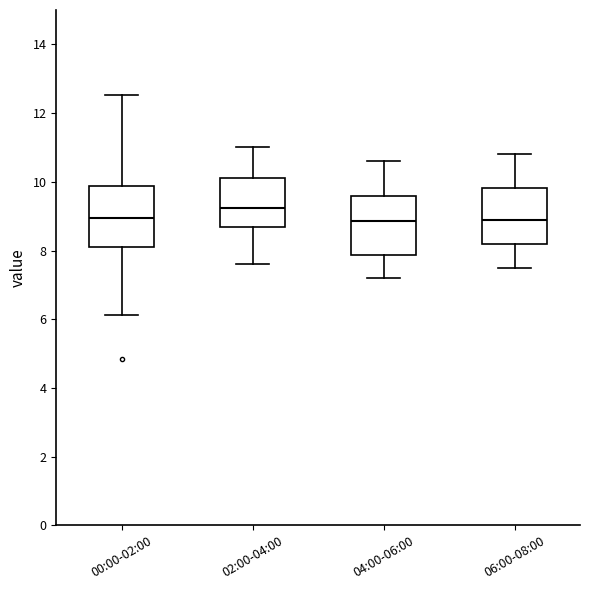

Where does the upper whisker of the box for 02:00-04:00 end on the y-axis? The values are not printed on the chart, so give them approximately, as read against the axis.

11.0